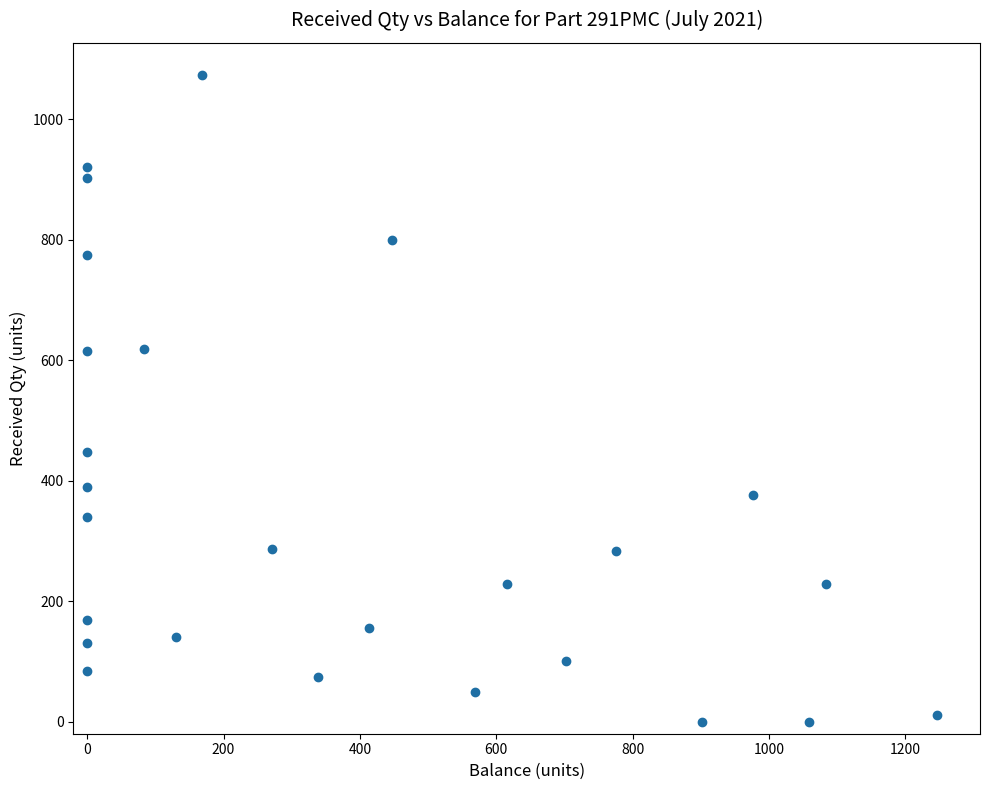

What is the range of Y values (max minus min)?

1073